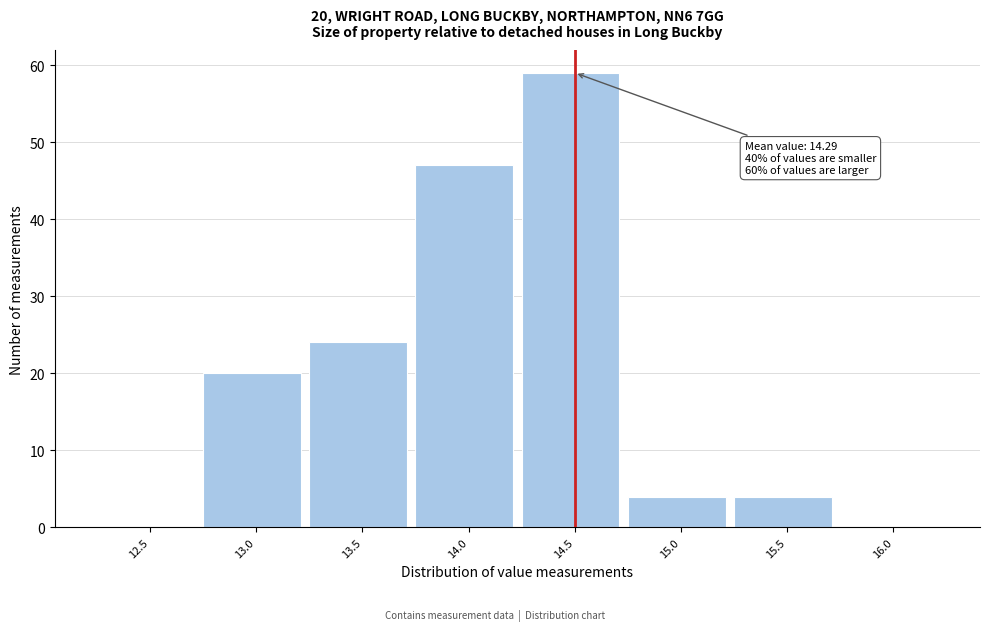

Reading left to right, extract all data points from this chart.

12.5=0	13.0=20	13.5=24	14.0=47	14.5=59	15.0=4	15.5=4	16.0=0